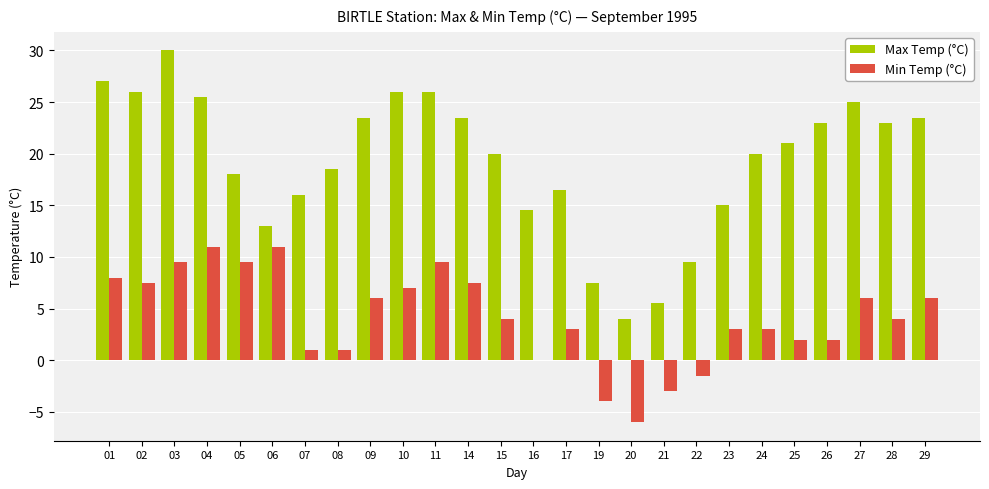

Is the value of Min Temp (°C) at 03 greater than the value of Max Temp (°C) at 24?

No